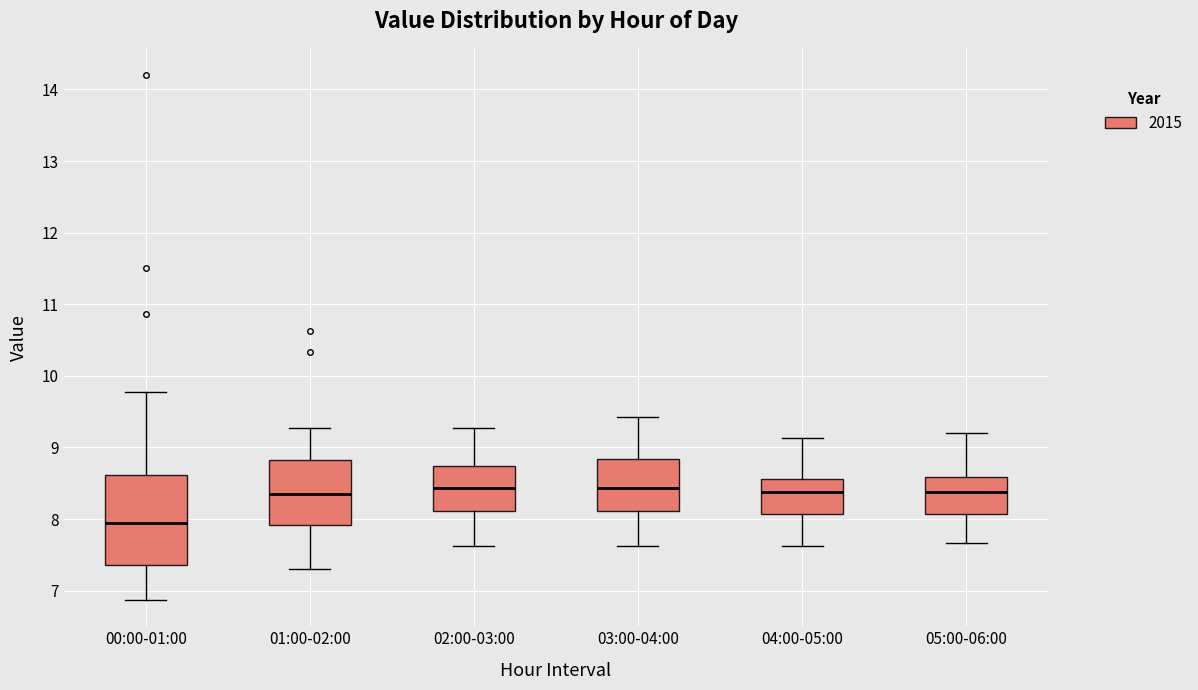

Which box is the tallest, from its lower edge to its upper edge?

00:00-01:00